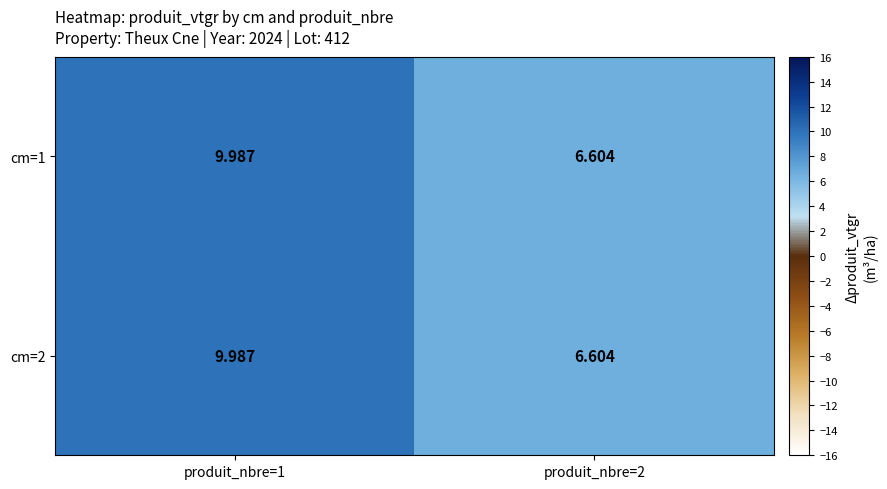

Is the value of cm=1 at produit_nbre=1 greater than the value of cm=2 at produit_nbre=2?

Yes